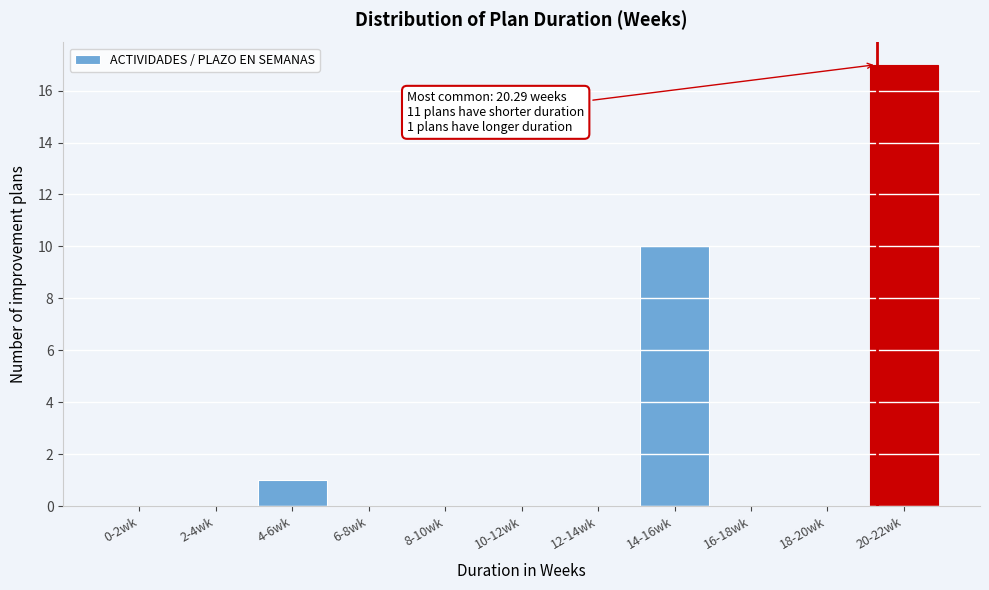

Reading right to left, extract all data points from this chart.

20-22wk=17	18-20wk=0	16-18wk=0	14-16wk=10	12-14wk=0	10-12wk=0	8-10wk=0	6-8wk=0	4-6wk=1	2-4wk=0	0-2wk=0